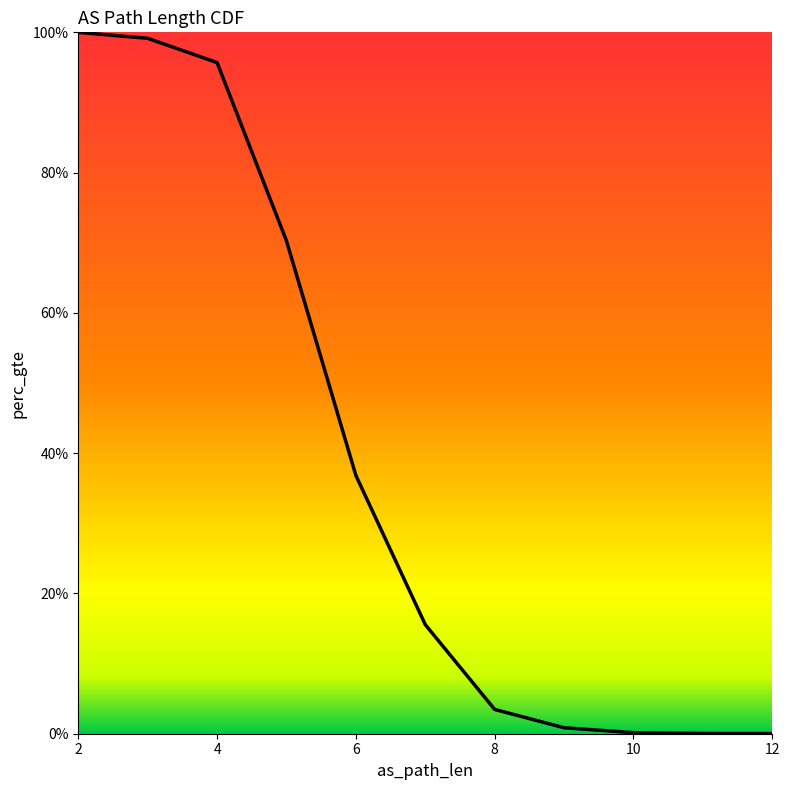

The chart shows a value of 0.0 at 10. True or false?

True